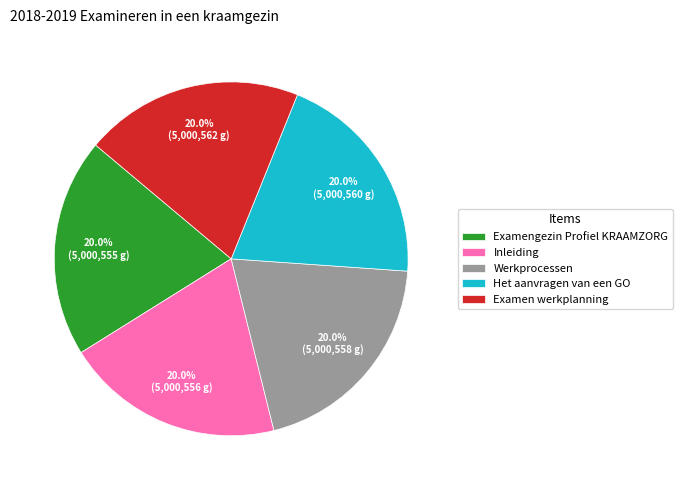

Is it true that Examen werkplanning is 34% of the pie?

False